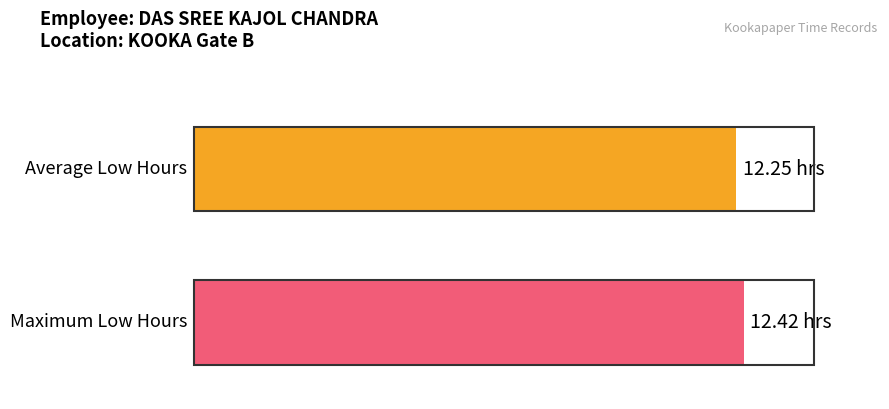

Are the bars horizontal?

Yes